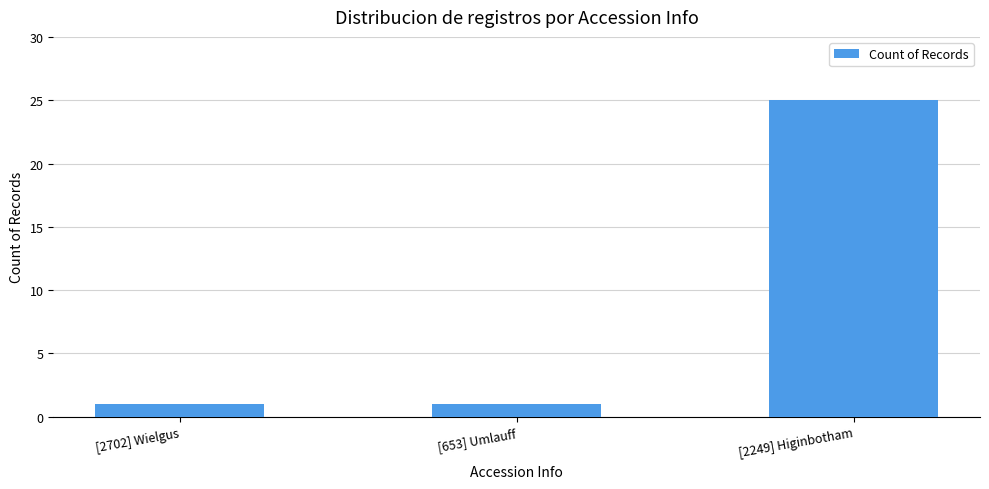

Is it true that the value at [2702] Wielgus is 0?

False